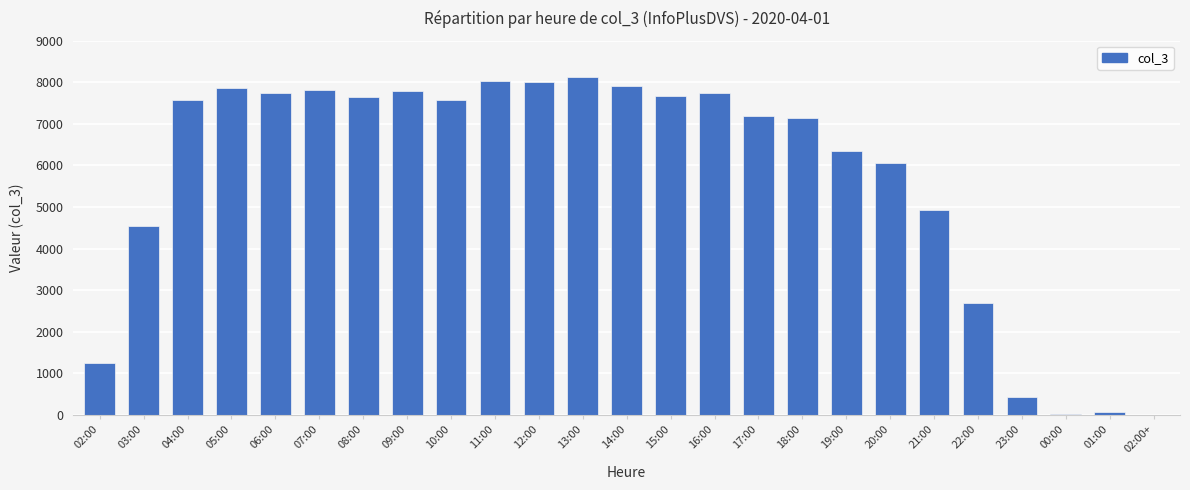

What is the ratio of the value at 13:00 to the value at 01:00?

107.0